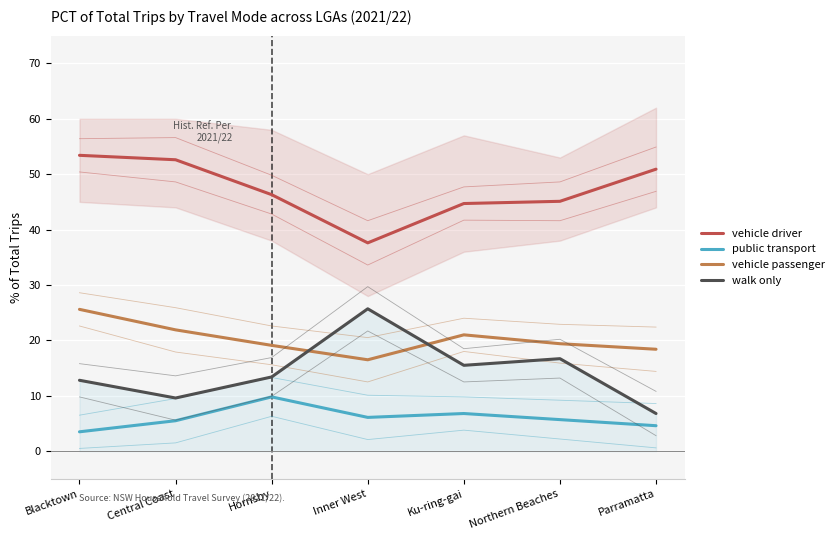

What is the lowest value of the public transport series?

3.5